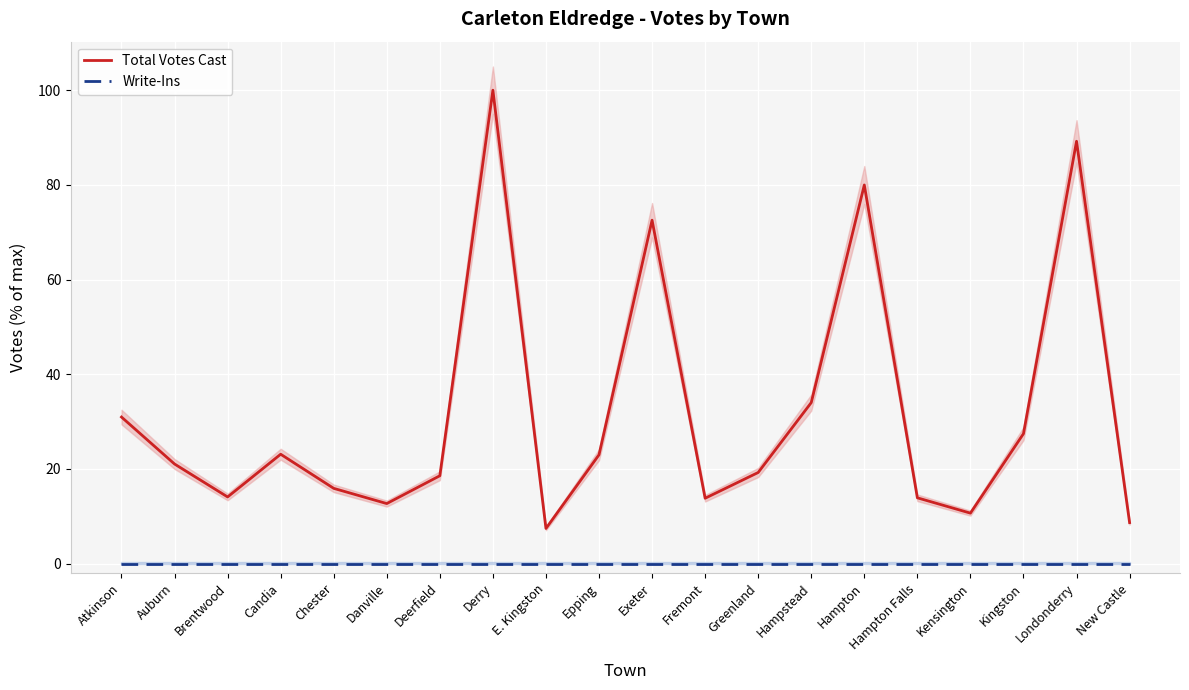

What is the label of the 15th point from the left?

Hampton